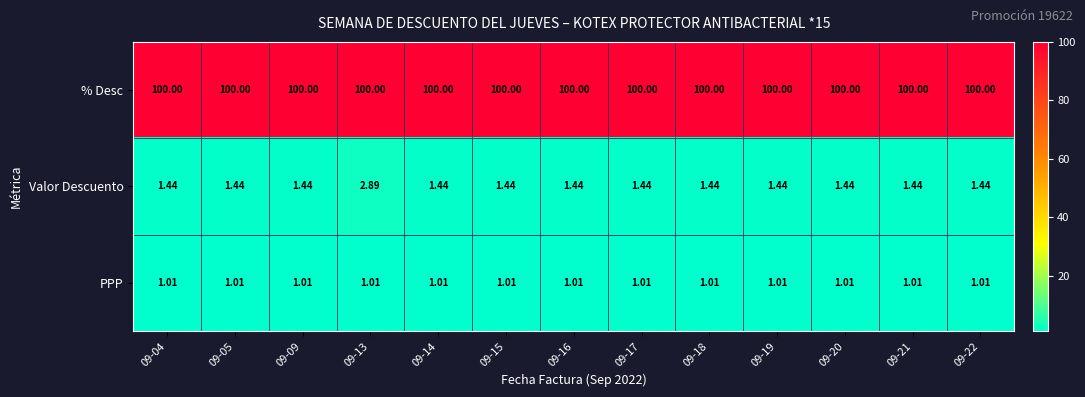

Which series has the largest total across all categories?

% Desc